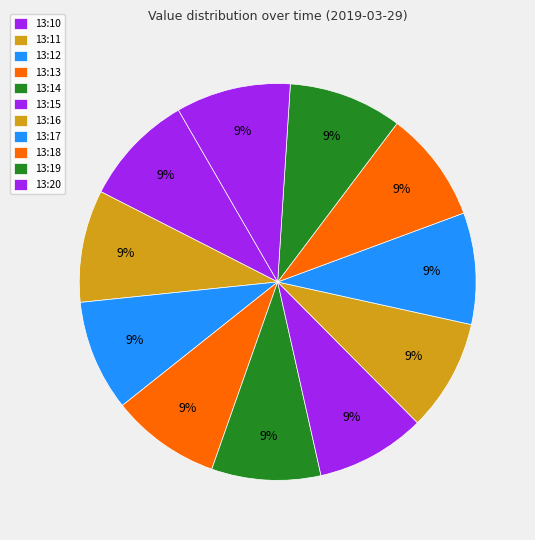

Count the number of slices in the pie.

11